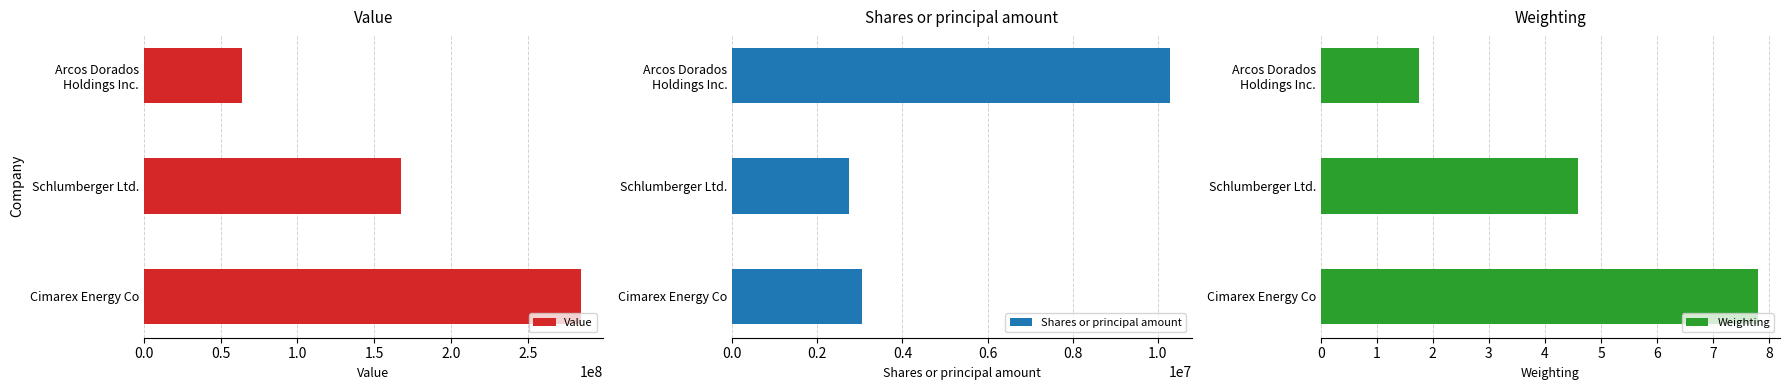

List the series in order of their peak value, lowest first.

Weighting, Shares or principal amount, Value